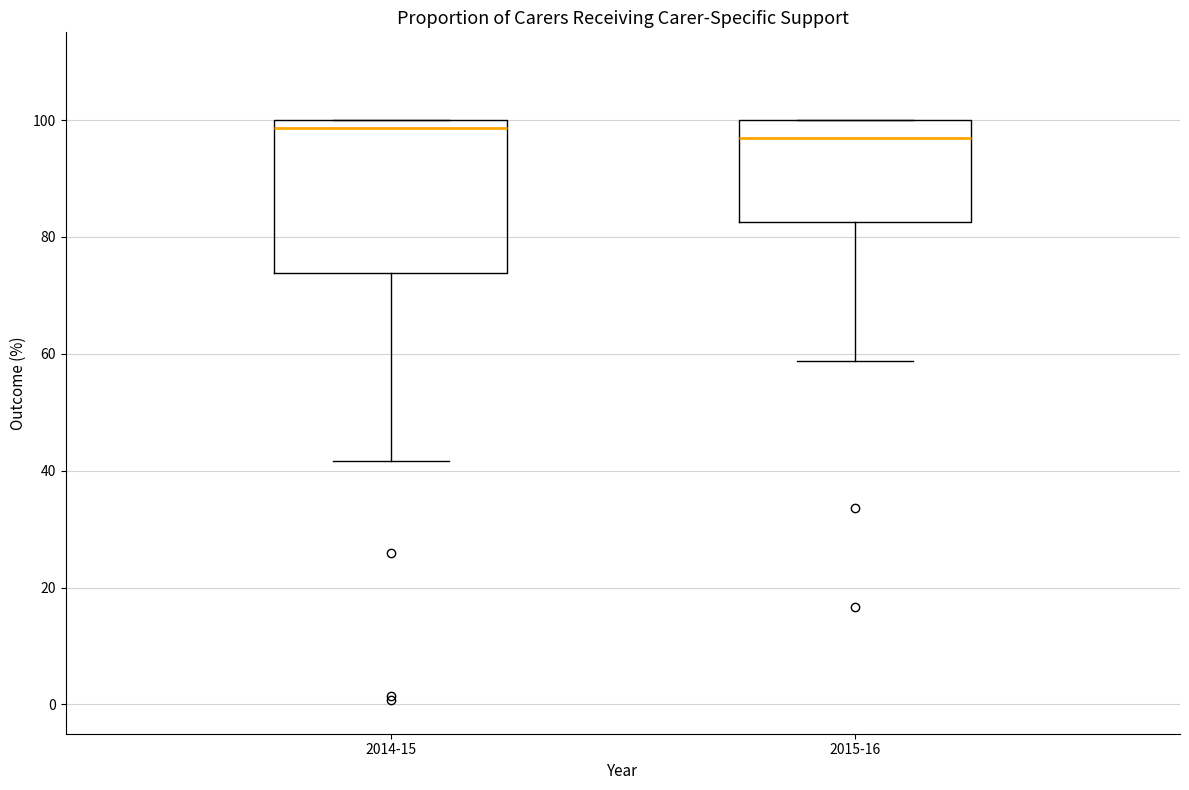

Where is the lower edge of the box for 2014-15 on the y-axis? The values are not printed on the chart, so give them approximately, as read against the axis.

74